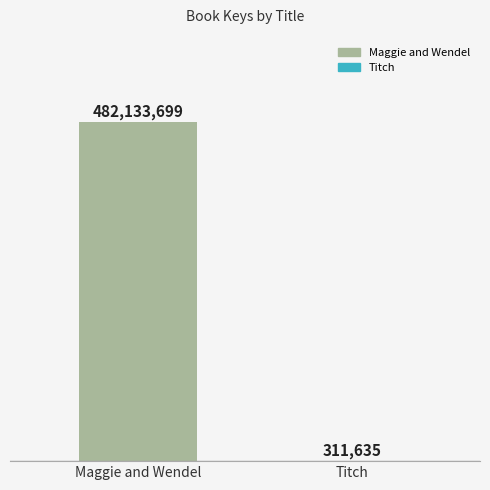

How many values are between 311635 and 482133699?

2